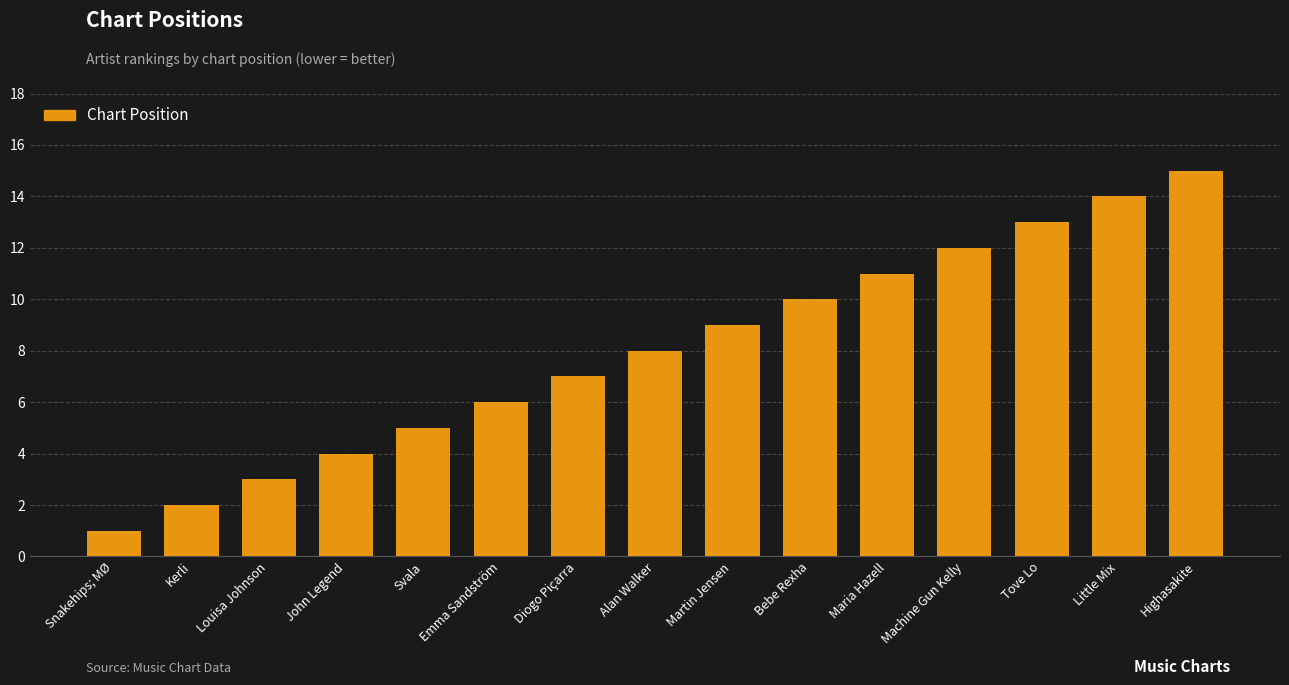

How many values are below 8?

7